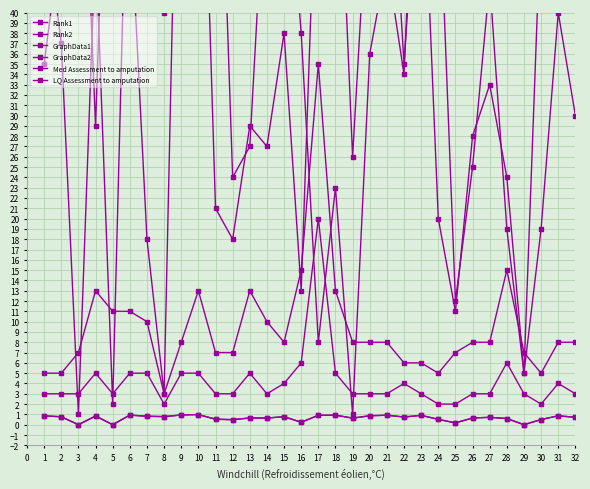

At 15, list the series in order from largest to smallest.

Rank1, Rank2, Med Assessment to amputation, LQ Assessment to amputation, GraphData1, GraphData2